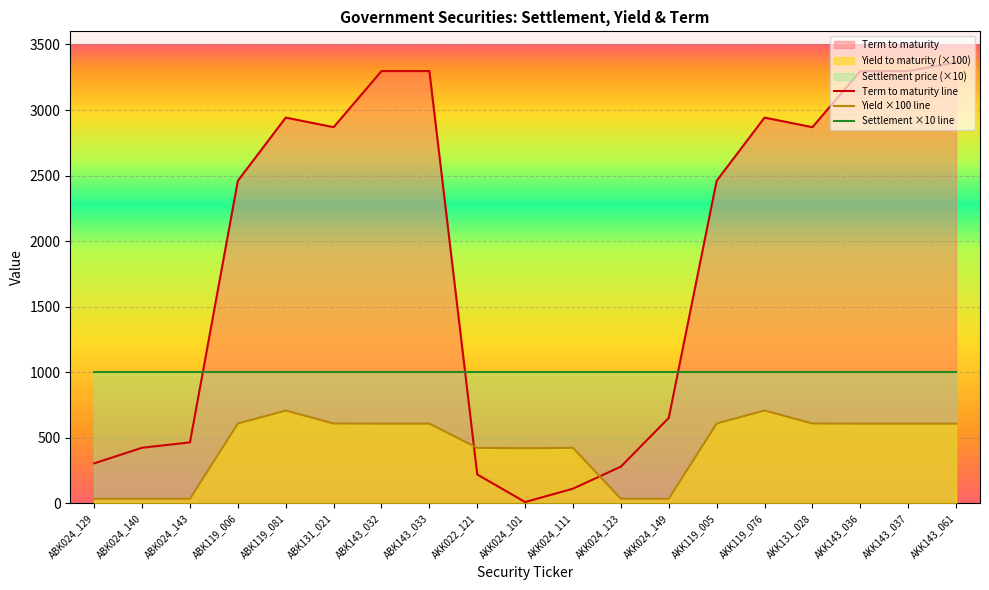

Which has a higher value, AKK022_121 or AKK143_037?

AKK143_037